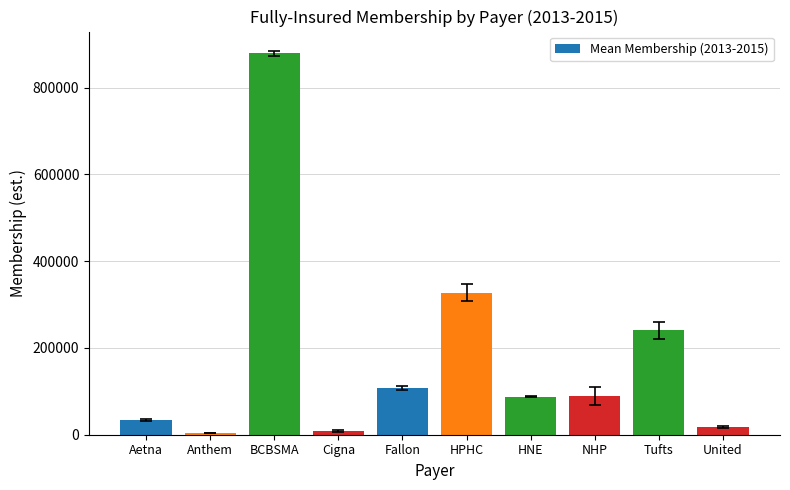

What is the difference between the maximum and minimum values?

875923.7